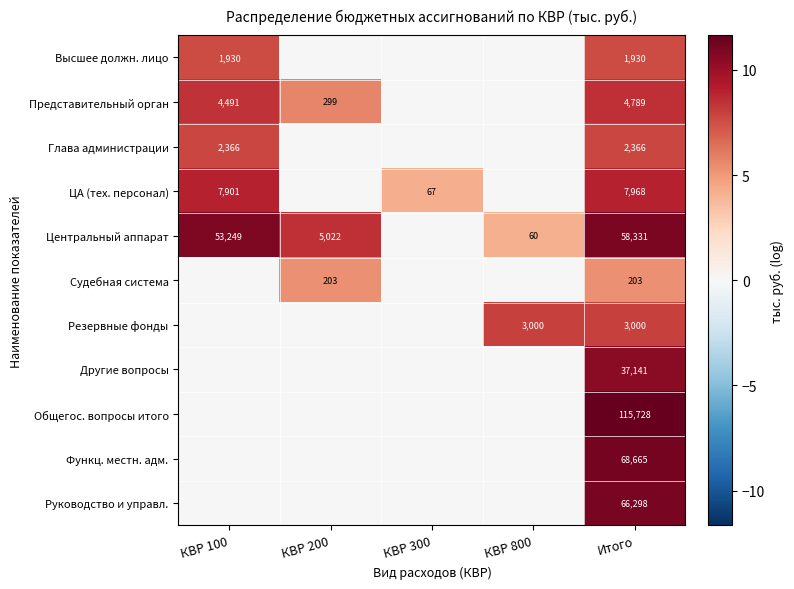

Which category has the highest value across all series?

Итого